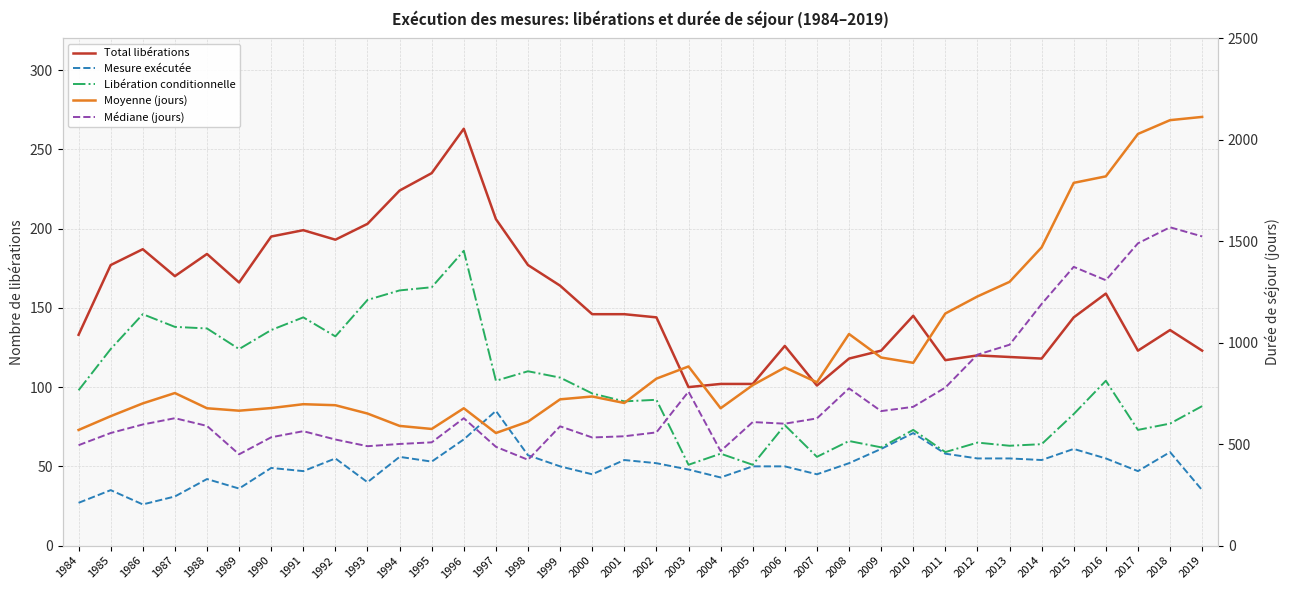

True or false: Total libérations and Moyenne (jours) cross at least once.

False